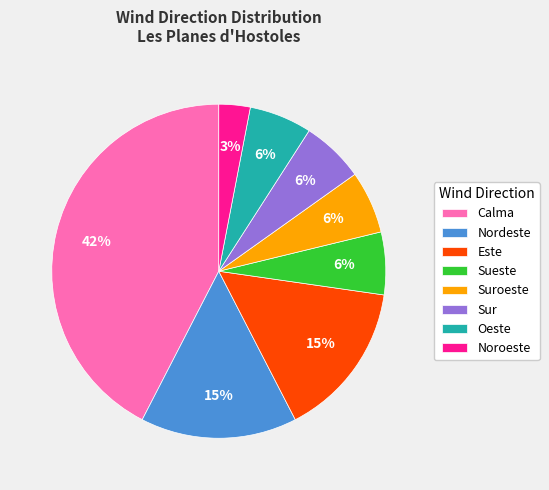

Count the number of slices in the pie.

8